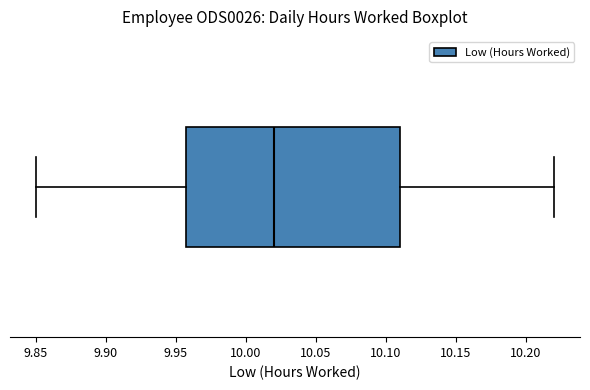

Transcribe this box plot: give where the median line is, the range the box spans, and where the two whiskers end, as read against the x-axis. The values are not printed on the chart, so give them approximately, as read against the axis.

median 10.02, box 9.96 to 10.11, whiskers 9.85 to 10.22